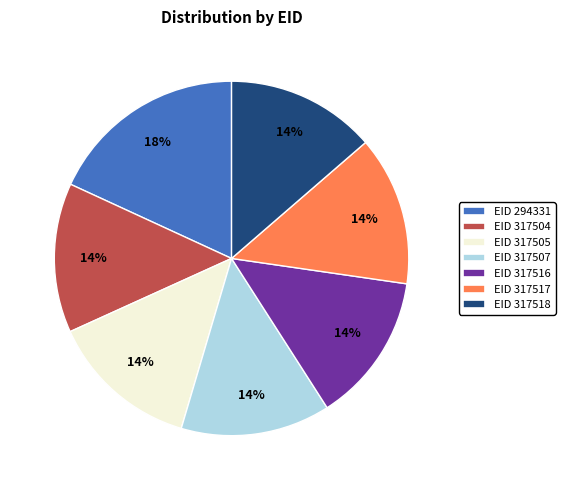

Is there any slice that represents more than half of the pie?

No